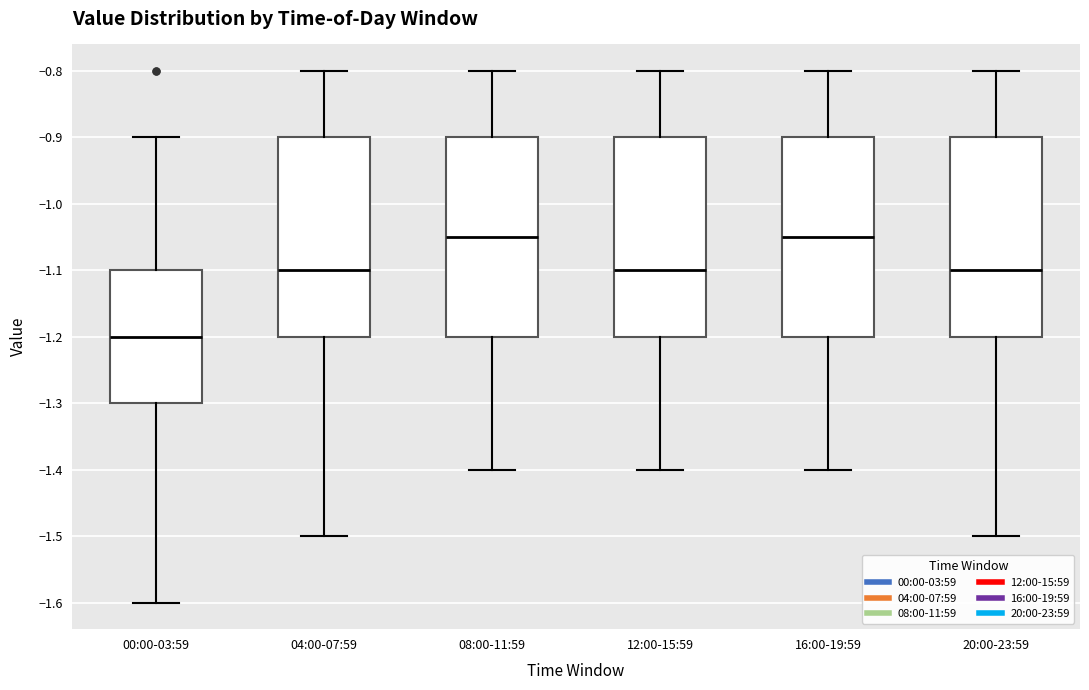

Reading left to right, transcribe this box plot: for each box, give where its median line is, the range the box spans, and where its two whiskers end, as read against the y-axis. The values are not printed on the chart, so give them approximately, as read against the axis.

00:00-03:59: median -1.20, box -1.30 to -1.10, whiskers -1.60 to -0.90
04:00-07:59: median -1.10, box -1.20 to -0.90, whiskers -1.50 to -0.80
08:00-11:59: median -1.05, box -1.20 to -0.90, whiskers -1.40 to -0.80
12:00-15:59: median -1.10, box -1.20 to -0.90, whiskers -1.40 to -0.80
16:00-19:59: median -1.05, box -1.20 to -0.90, whiskers -1.40 to -0.80
20:00-23:59: median -1.10, box -1.20 to -0.90, whiskers -1.50 to -0.80